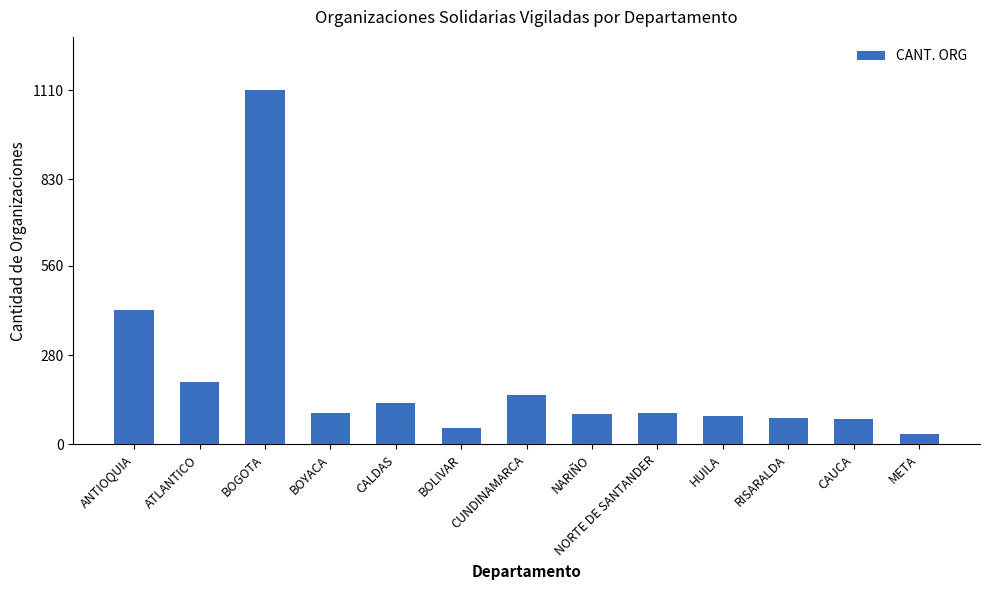

The value at CUNDINAMARCA is 156. True or false?

True